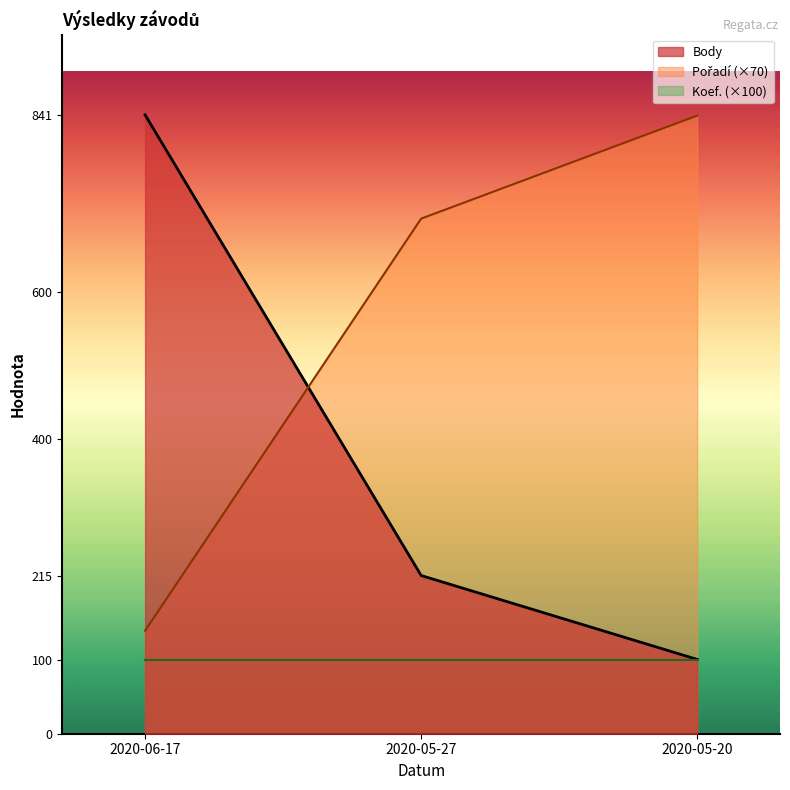

What is the label of the 3rd point from the right?

2020-06-17